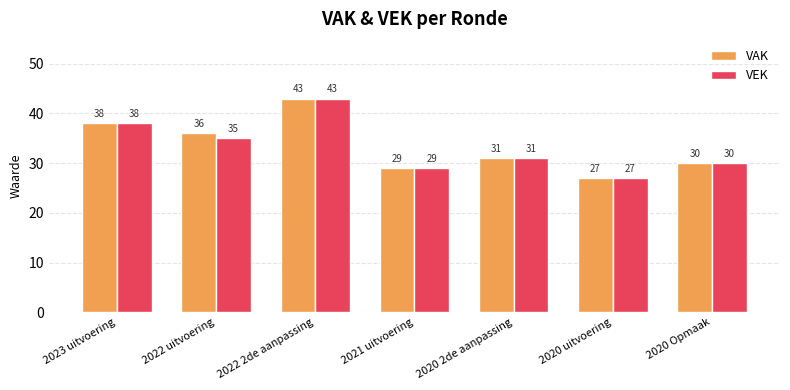

Reading left to right, extract all data points from this chart.

VAK: 38	36	43	29	31	27	30
VEK: 38	35	43	29	31	27	30